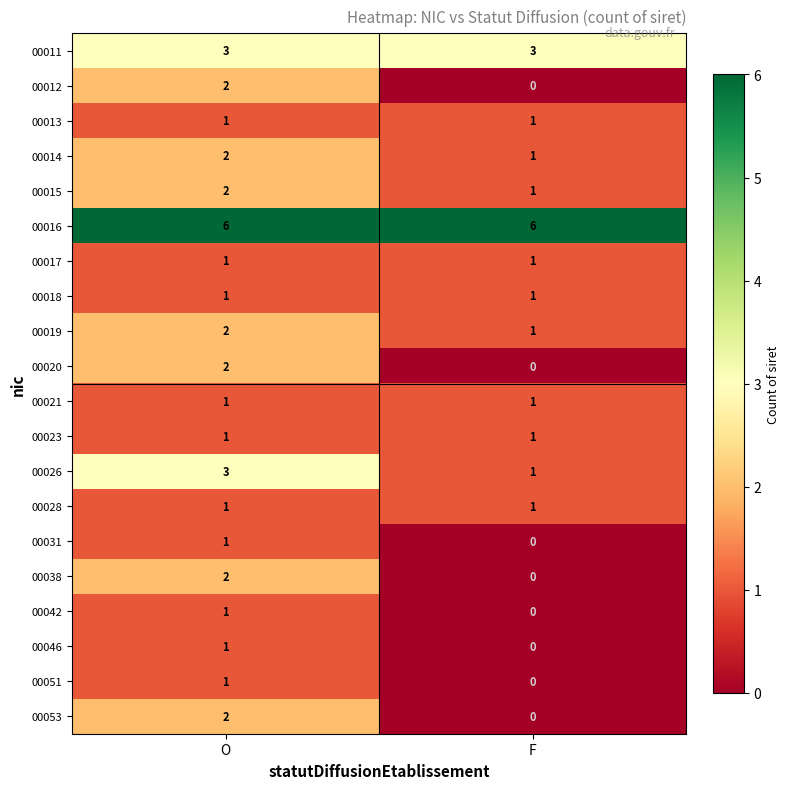

The value of 00020 at F is -1. True or false?

False